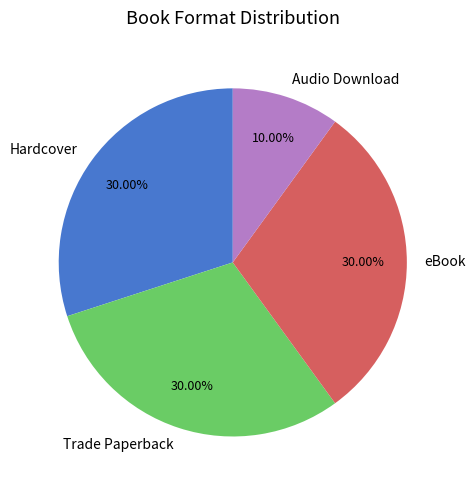

To the nearest percent, what portion does Trade Paperback represent?

30%